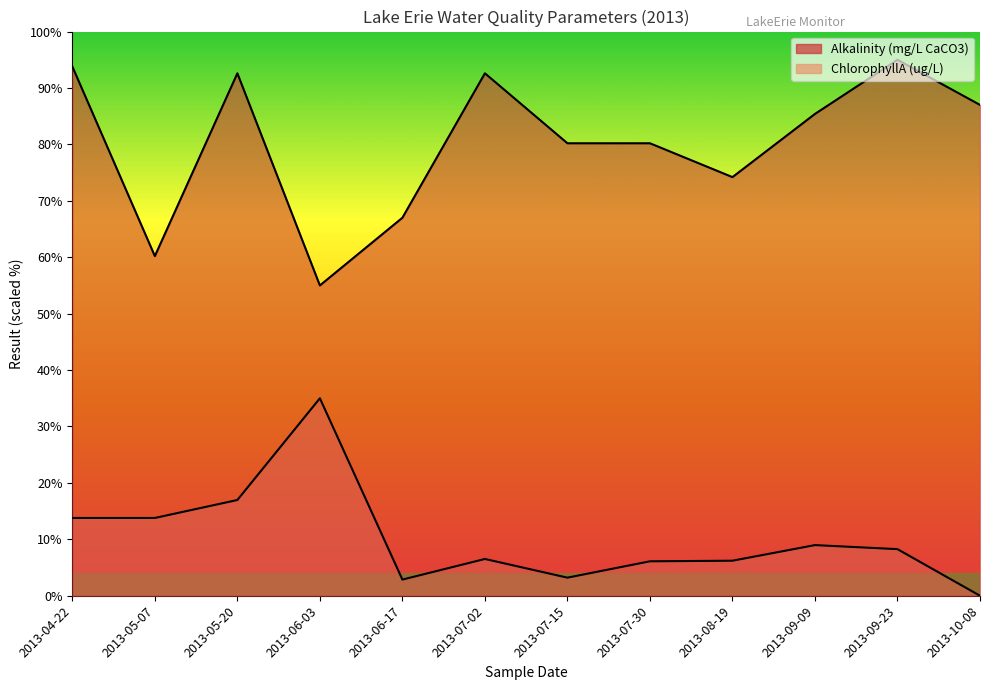

How many categories are shown in the chart?

12